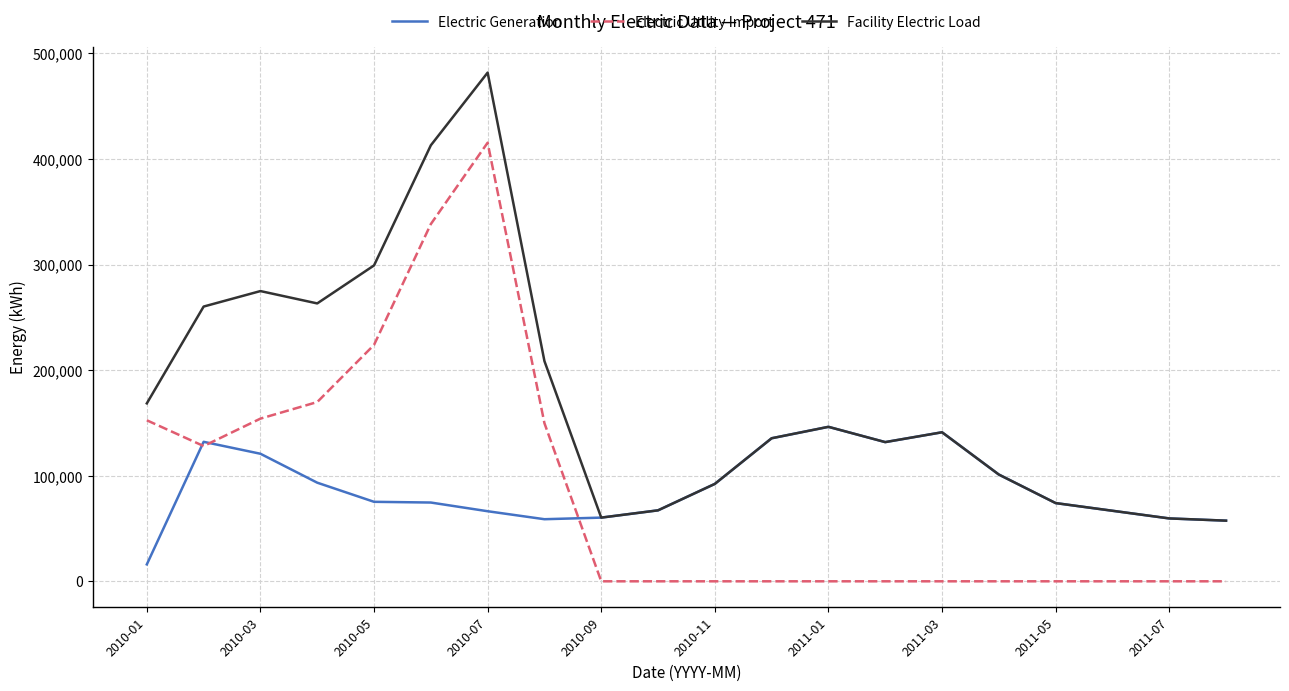

Rank the series by their maximum value, from highest to lowest.

Facility Electric Load, Electric Utility Import, Electric Generation